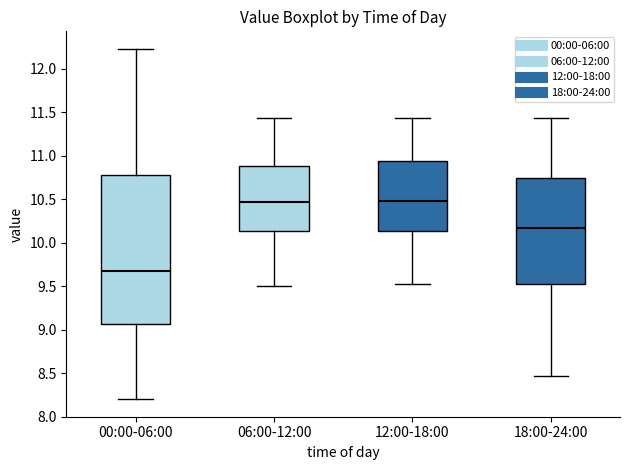

Reading left to right, transcribe this box plot: for each box, give where its median line is, the range the box spans, and where its two whiskers end, as read against the y-axis. The values are not printed on the chart, so give them approximately, as read against the axis.

00:00-06:00: median 9.70, box 9.05 to 10.80, whiskers 8.20 to 12.25
06:00-12:00: median 10.45, box 10.15 to 10.90, whiskers 9.50 to 11.45
12:00-18:00: median 10.50, box 10.15 to 10.95, whiskers 9.55 to 11.45
18:00-24:00: median 10.15, box 9.50 to 10.75, whiskers 8.45 to 11.45